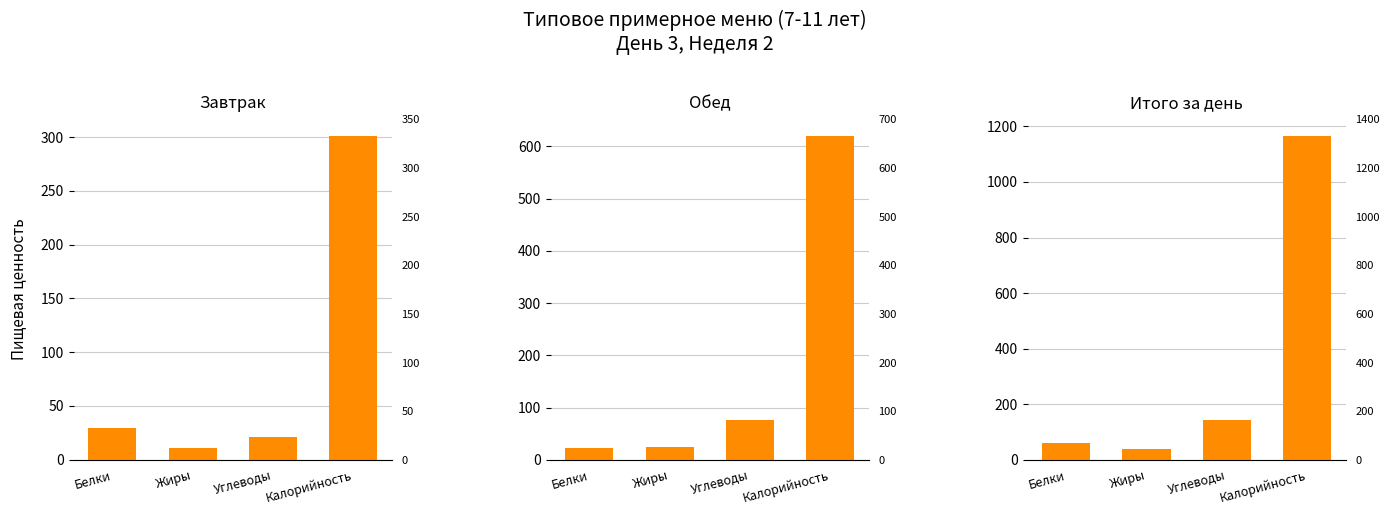

What is the approximate value of Итого за день at Жиры?

39.5